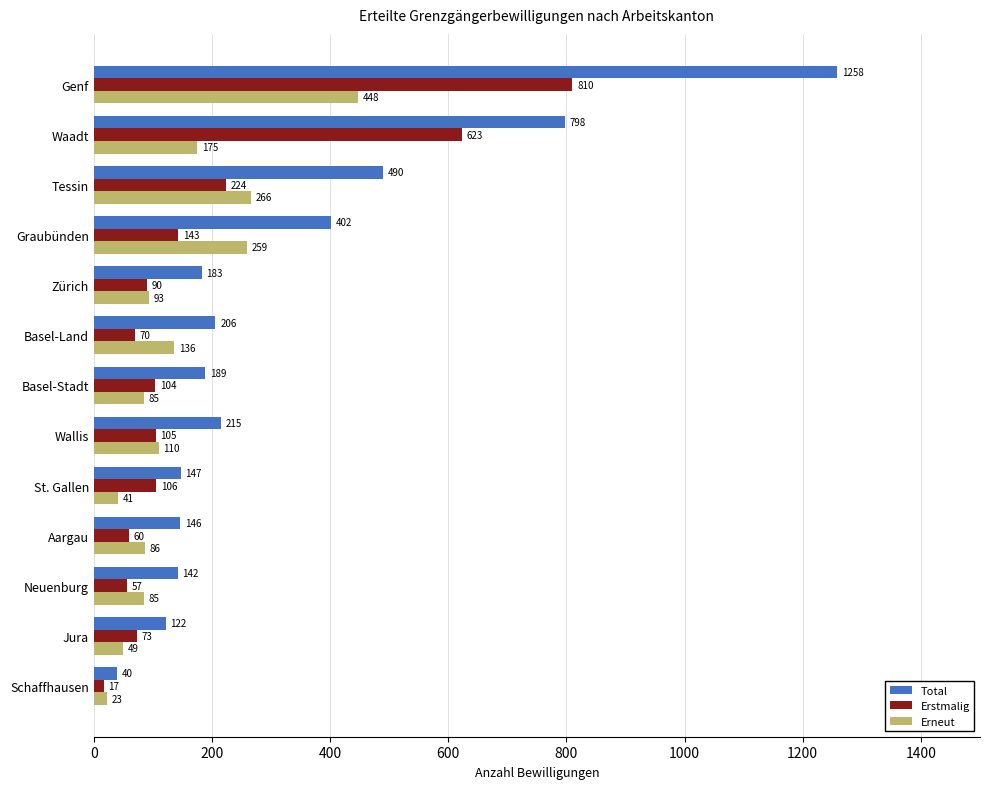

At Genf, list the series in order from largest to smallest.

Total, Erstmalig, Erneut